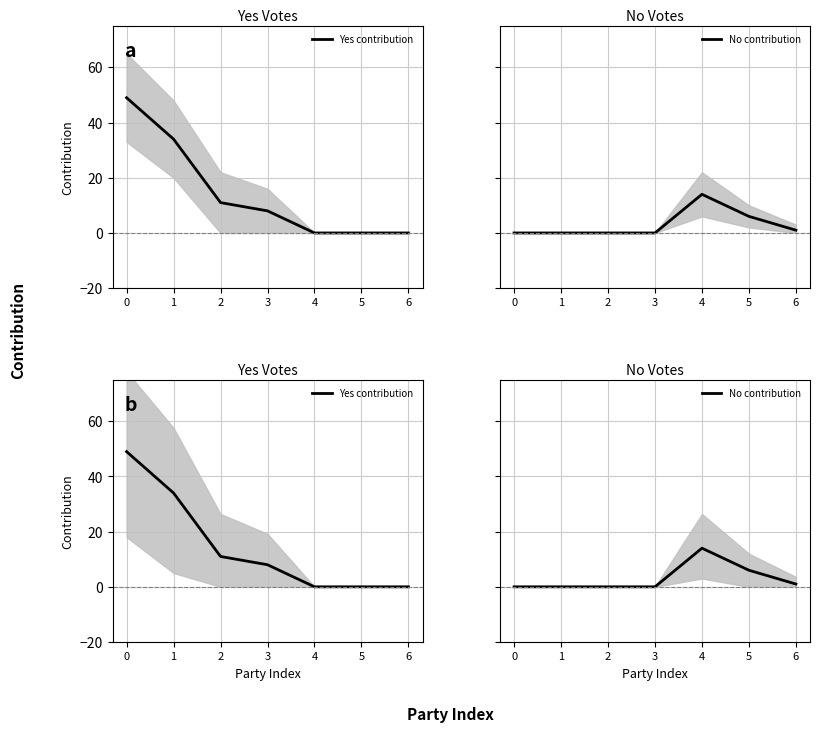

Is the value of Yes contribution at 1 greater than the value of No contribution at 5?

Yes